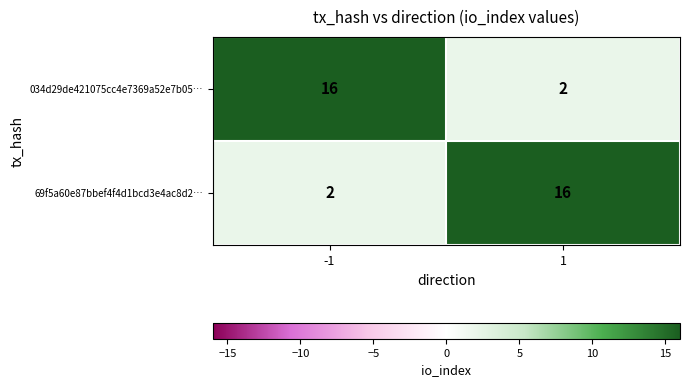

Count the number of categories in the chart.

2